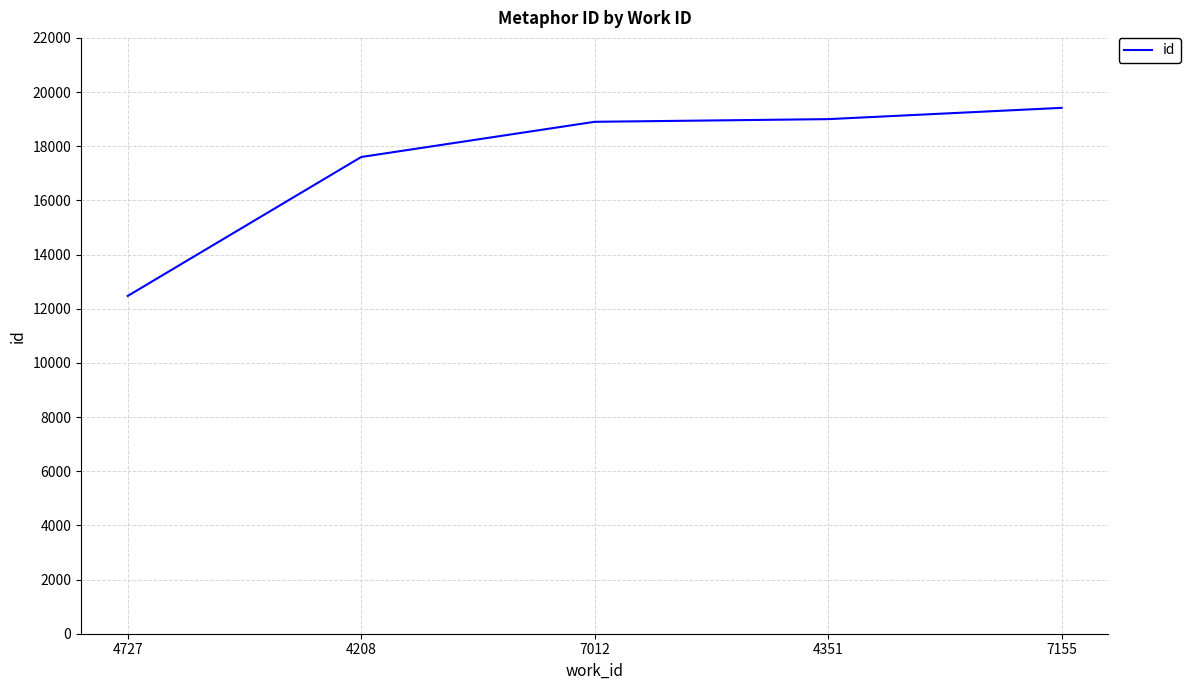

What position from the right is 7155?

1